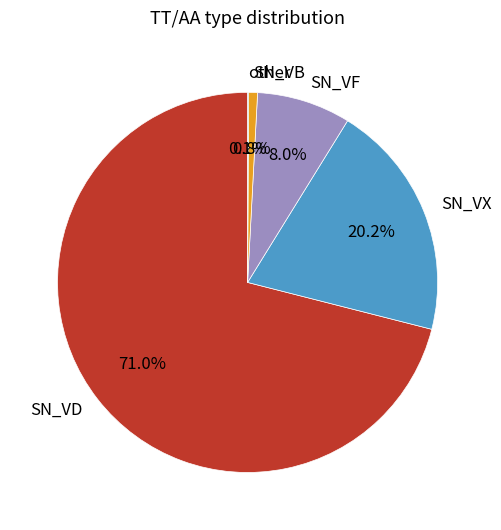

Which slice represents more than half of the pie?

SN_VD